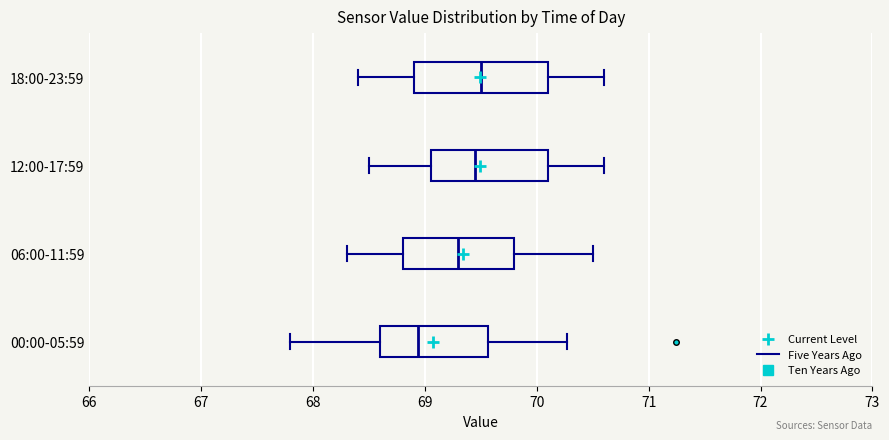

Reading bottom to top, read every box against the x-axis: the position of its median line, the range the box covers, and the ends of its whiskers. The values are not printed on the chart, so give them approximately, as read against the axis.

00:00-05:59: median 68.9, box 68.6 to 69.6, whiskers 67.8 to 70.3
06:00-11:59: median 69.3, box 68.8 to 69.8, whiskers 68.3 to 70.5
12:00-17:59: median 69.5, box 69.1 to 70.1, whiskers 68.5 to 70.6
18:00-23:59: median 69.5, box 68.9 to 70.1, whiskers 68.4 to 70.6